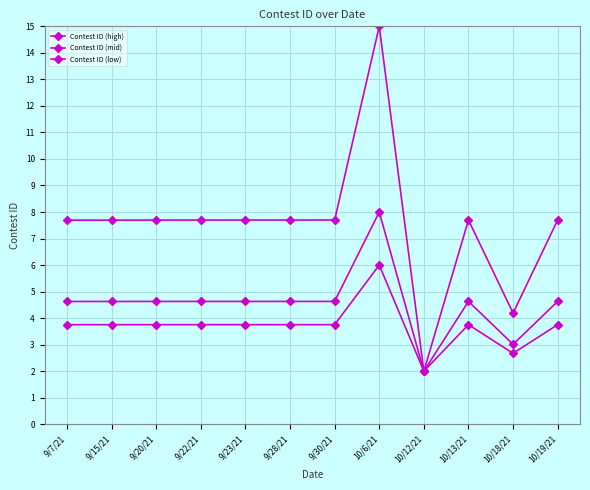

Does the chart have visible grid lines?

Yes